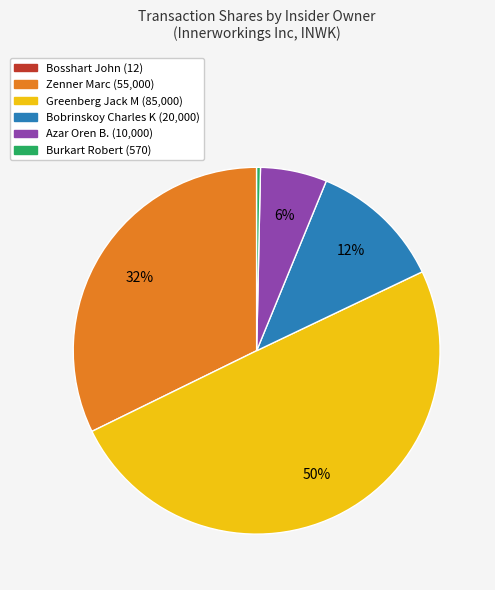

To the nearest percent, what is the average slice percentage?

17%